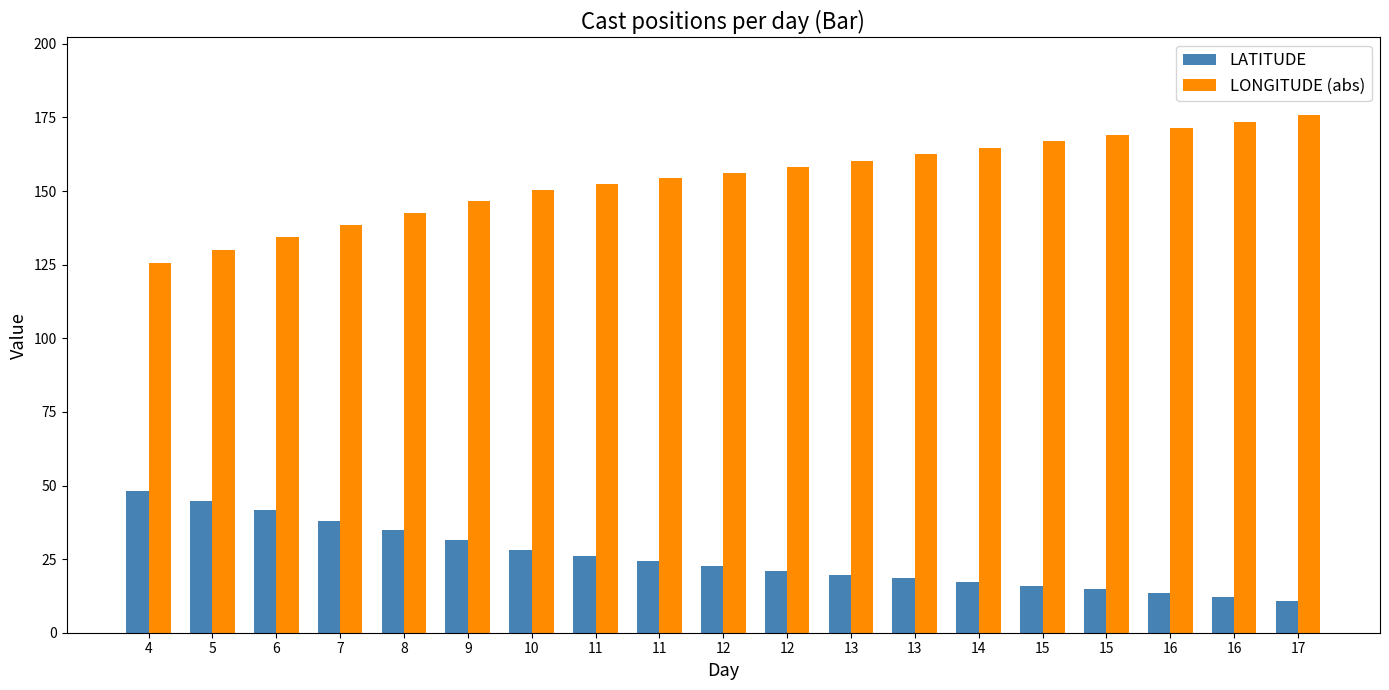

How many distinct data groups are displayed?

2